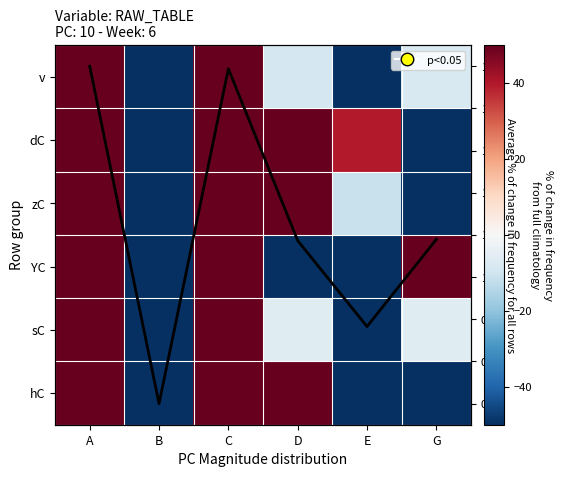

Is the value of v at C greater than the value of YC at B?

Yes